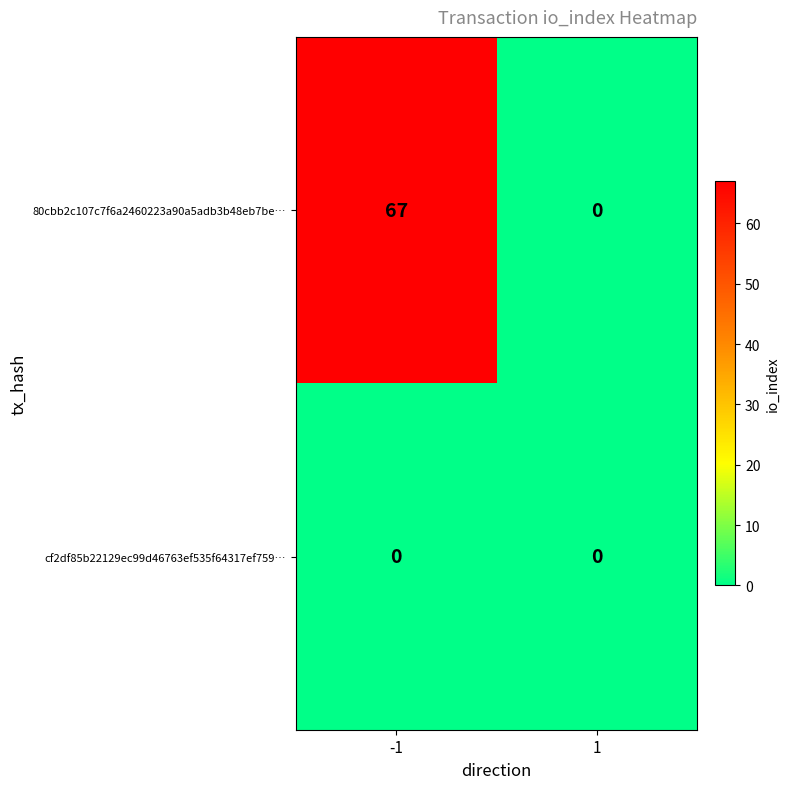

What is the sum of the 80cbb2c107c7f6a2460223a90a5adb3b48eb7be… values at 1 and -1?

67